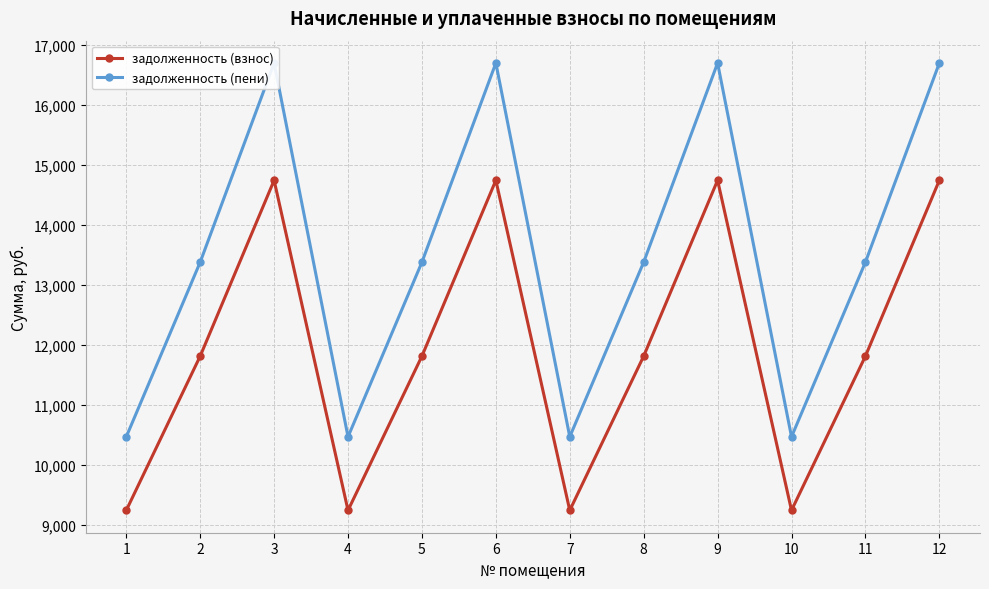

Is it true that задолженность (взнос) equals 5299.8 at 10?

False